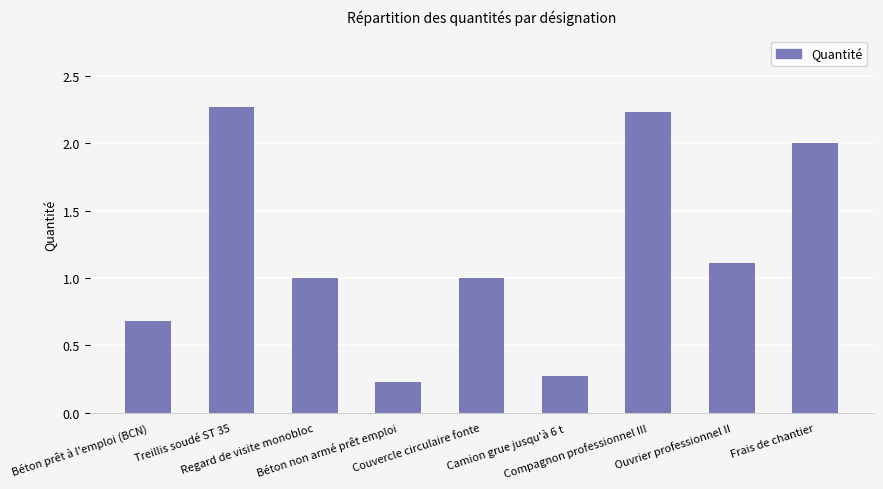

What is the difference between the maximum and second lowest values?

2.0